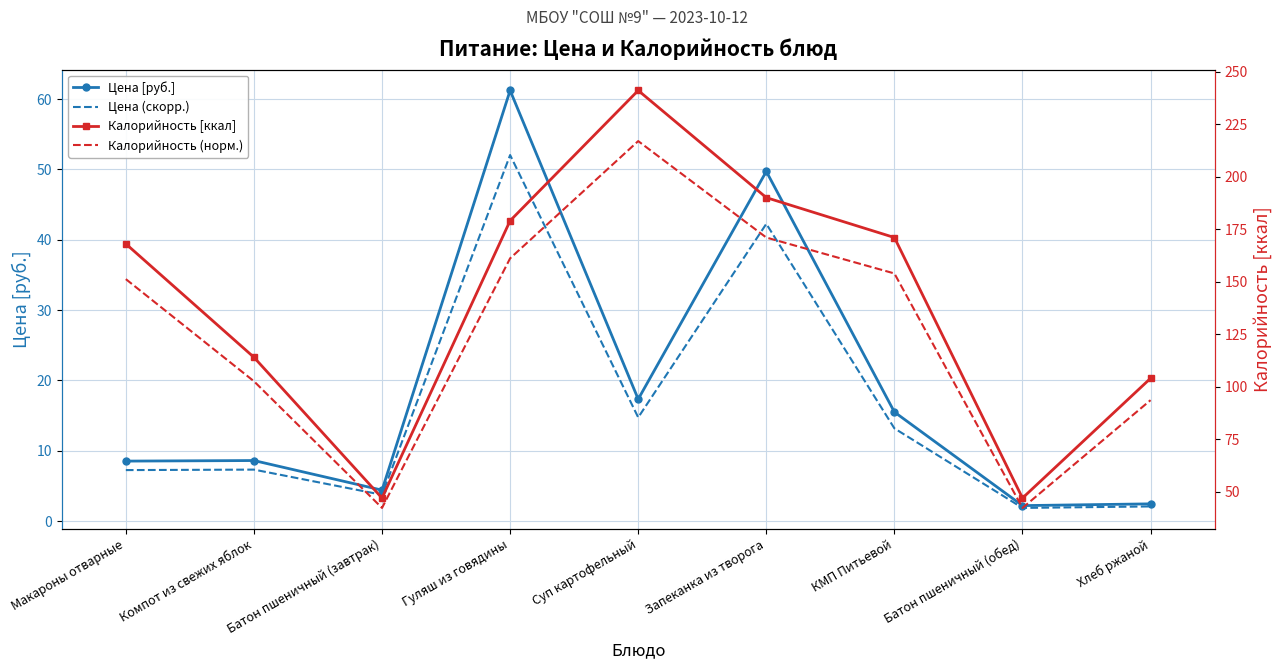

What is the highest value of the Цена [руб.] series?

61.2